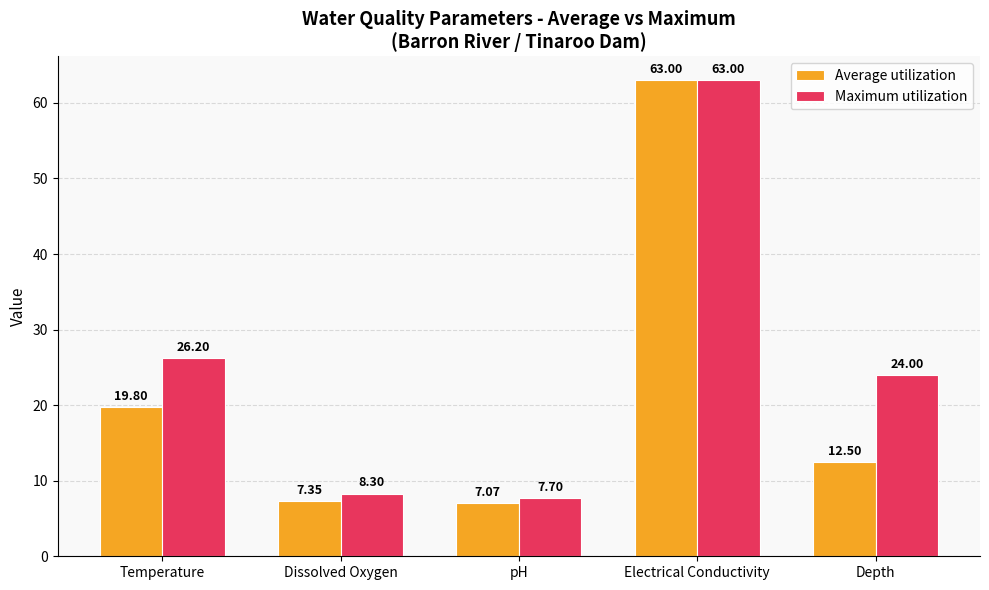

The value of Average utilization at Temperature is 19.8. True or false?

True